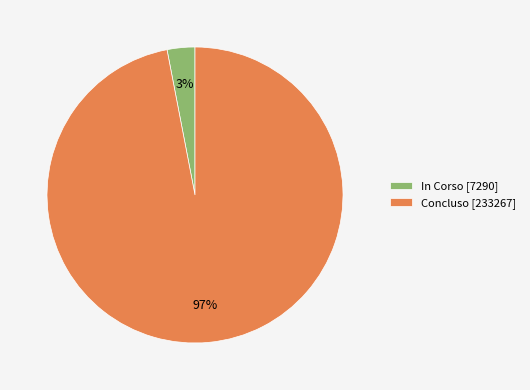

To the nearest percent, what percentage of the pie is In Corso [7290]?

3%